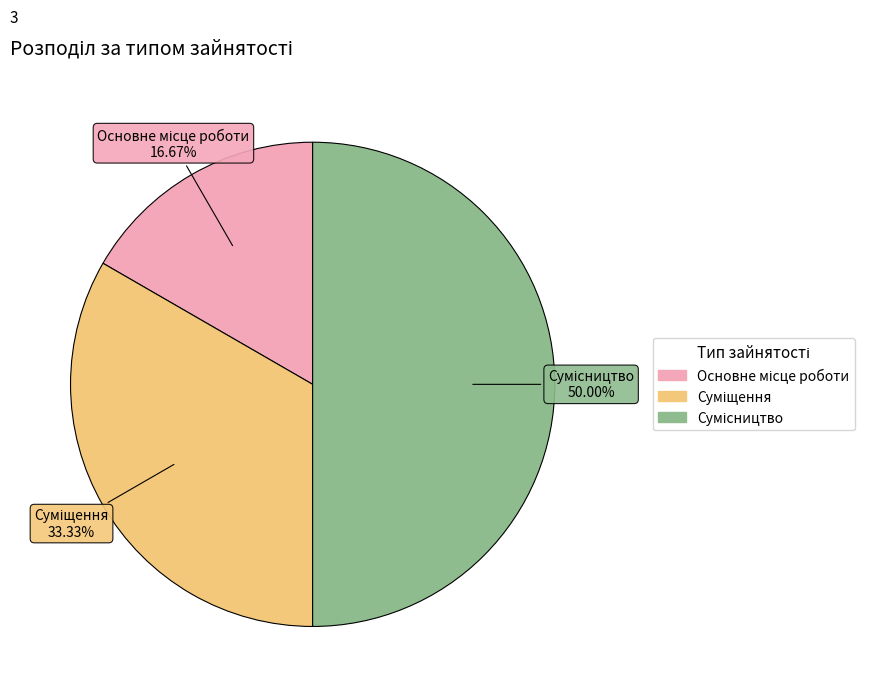

Count the number of slices in the pie.

3